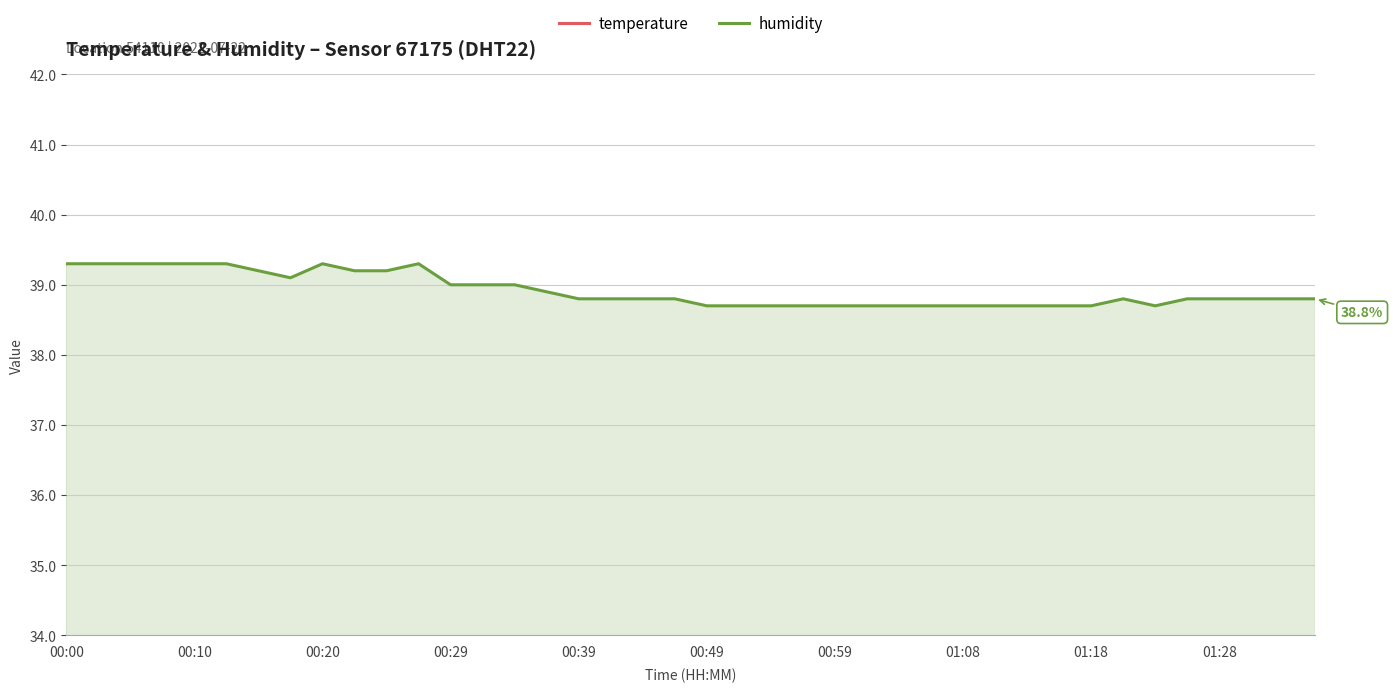

Is it true that humidity equals 24.3 at 00:59?

False